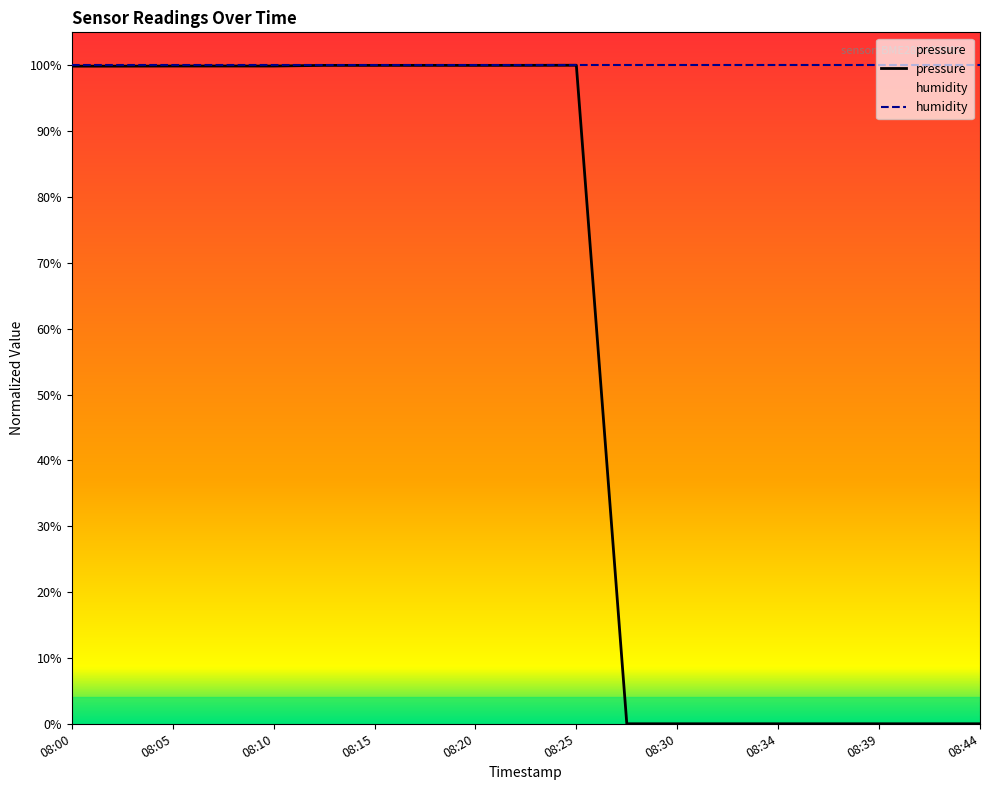

At which category does the data reach its first local valley?

08:20